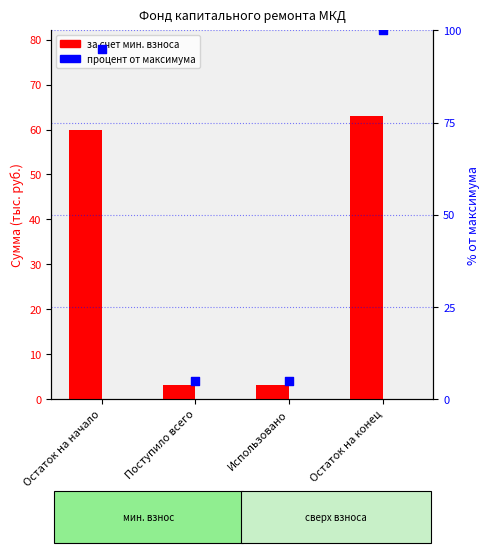

Is the value of процент от максимума at Поступило всего greater than the value of за счет минимального взноса at Поступило всего?

Yes